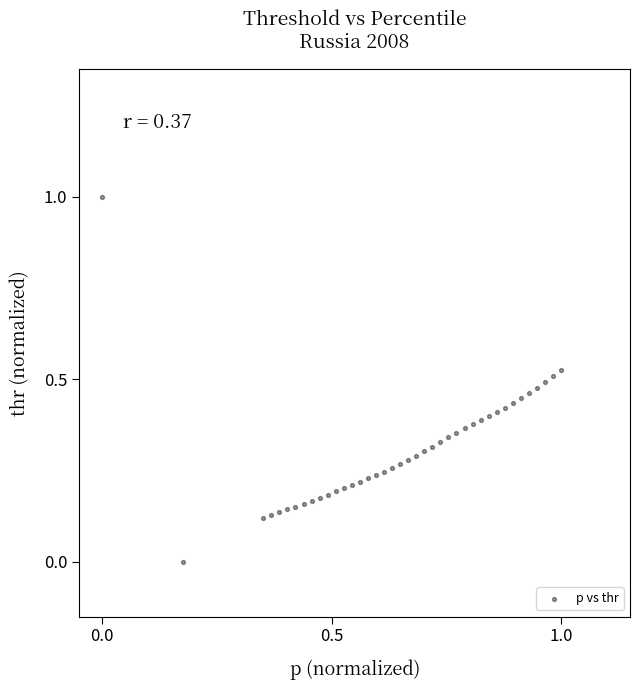

What is the range of Y values (max minus min)?

1.0